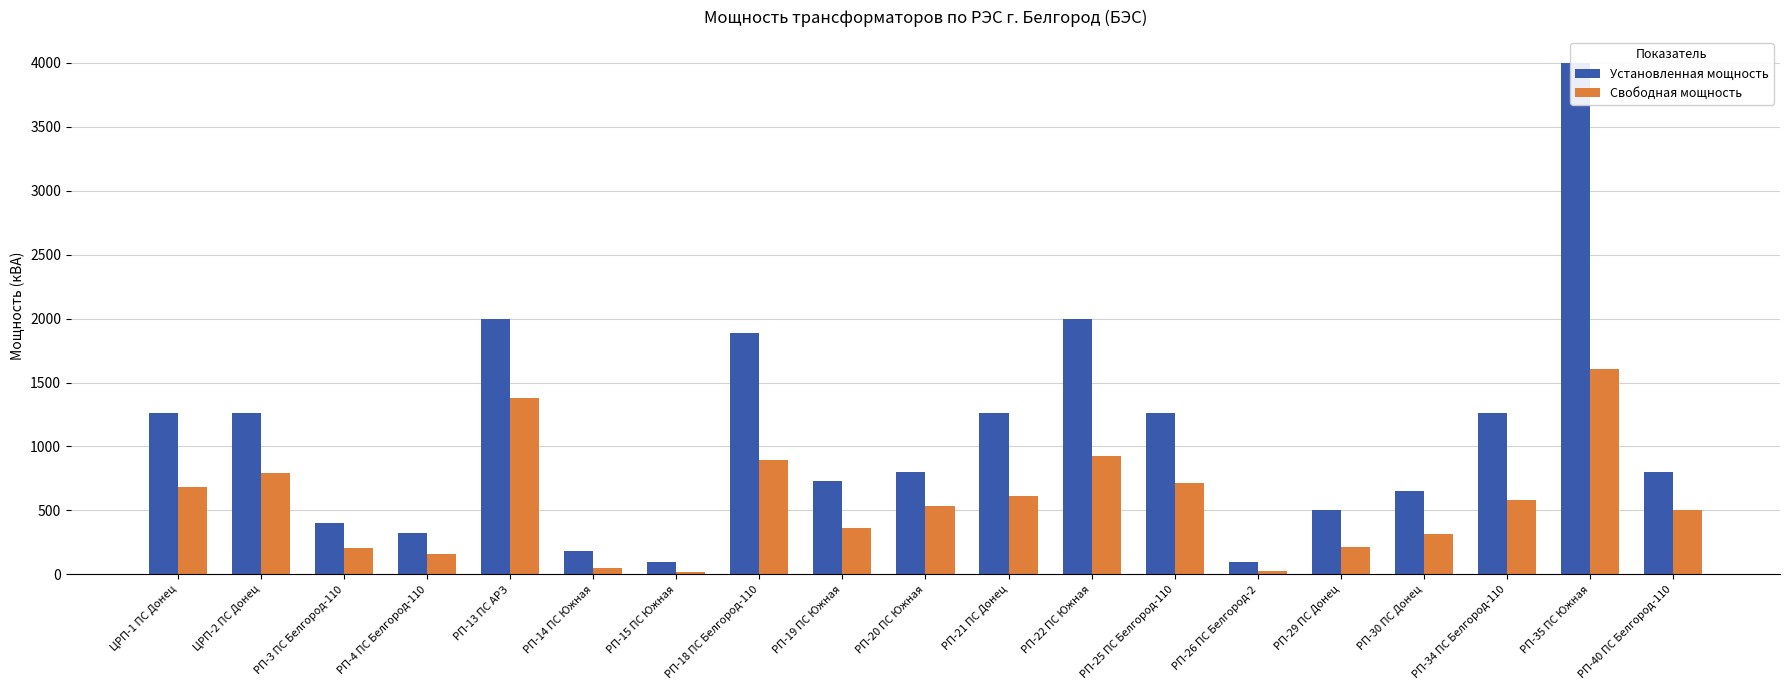

Reading right to left, what are all the values shown in this chart?

Установленная мощность: РП-40 ПС Белгород-110=800.0	РП-35 ПС Южная=4000.0	РП-34 ПС Белгород-110=1260.0	РП-30 ПС Донец=650.0	РП-29 ПС Донец=500.0	РП-26 ПС Белгород-2=100.0	РП-25 ПС Белгород-110=1260.0	РП-22 ПС Южная=2000.0	РП-21 ПС Донец=1260.0	РП-20 ПС Южная=800.0	РП-19 ПС Южная=730.0	РП-18 ПС Белгород-110=1890.0	РП-15 ПС Южная=100.0	РП-14 ПС Южная=180.0	РП-13 ПС АРЗ=2000.0	РП-4 ПС Белгород-110=320.0	РП-3 ПС Белгород-110=400.0	ЦРП-2 ПС Донец=1260.0	ЦРП-1 ПС Донец=1260.0
Свободная мощность: РП-40 ПС Белгород-110=499.8	РП-35 ПС Южная=1601.9	РП-34 ПС Белгород-110=581.0	РП-30 ПС Донец=314.0	РП-29 ПС Донец=212.0	РП-26 ПС Белгород-2=23.0	РП-25 ПС Белгород-110=714.0	РП-22 ПС Южная=925.0	РП-21 ПС Донец=612.0	РП-20 ПС Южная=532.0	РП-19 ПС Южная=365.0	РП-18 ПС Белгород-110=898.0	РП-15 ПС Южная=18.0	РП-14 ПС Южная=52.0	РП-13 ПС АРЗ=1380.6	РП-4 ПС Белгород-110=163.3	РП-3 ПС Белгород-110=209.5	ЦРП-2 ПС Донец=796.4	ЦРП-1 ПС Донец=685.3